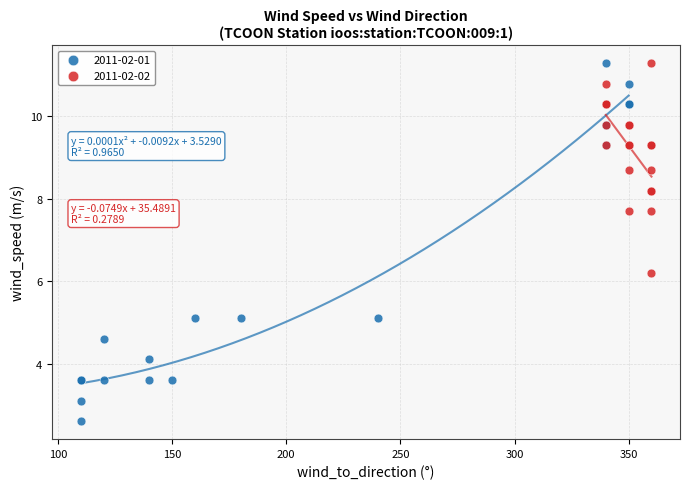

What are all the series names shown in the legend?

2011-02-01, 2011-02-02